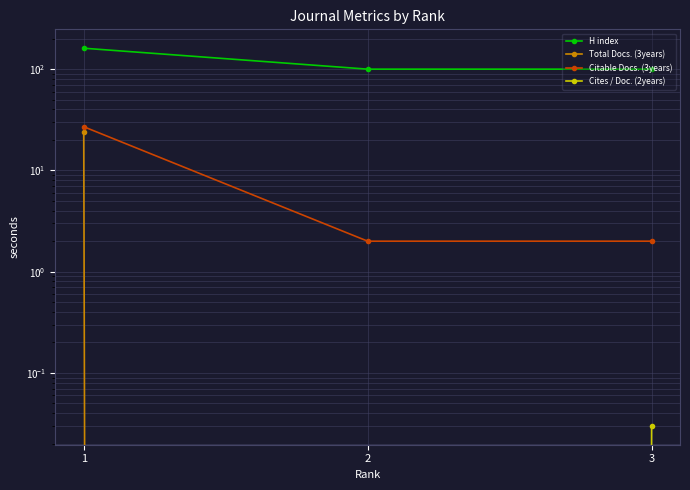

The Total Docs. (3years) series shows 0.0 at 3. True or false?

True